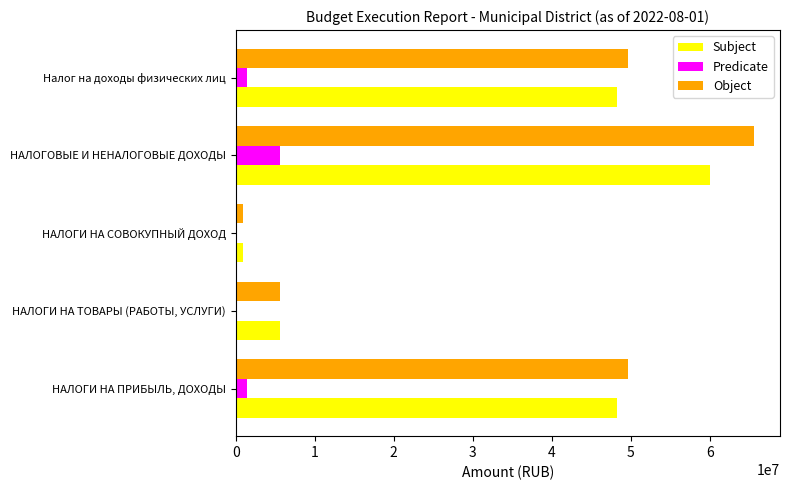

At which category is the sum across all series the highest?

НАЛОГОВЫЕ И НЕНАЛОГОВЫЕ ДОХОДЫ